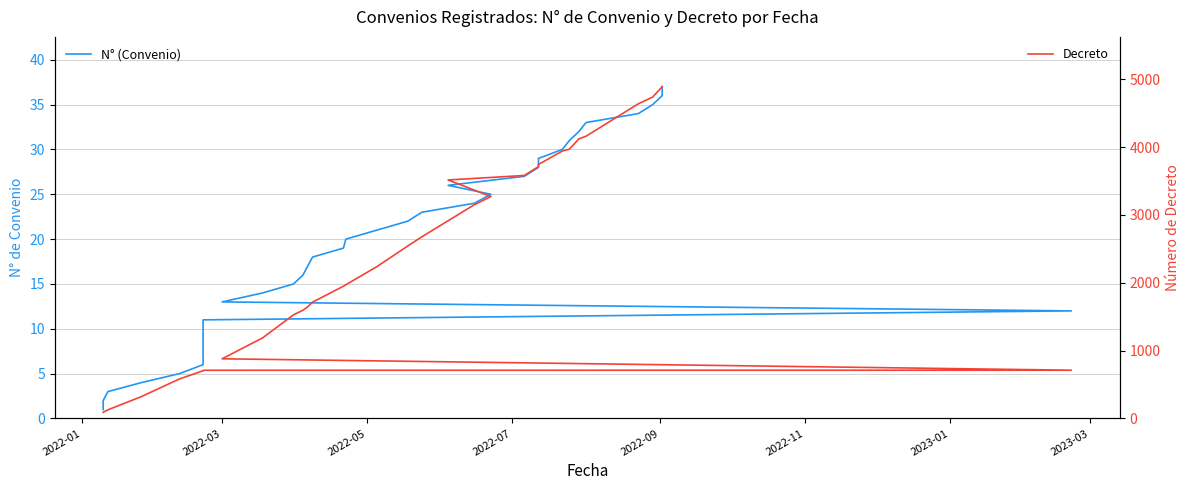

How many values in the Decreto series exceed 1950?

18